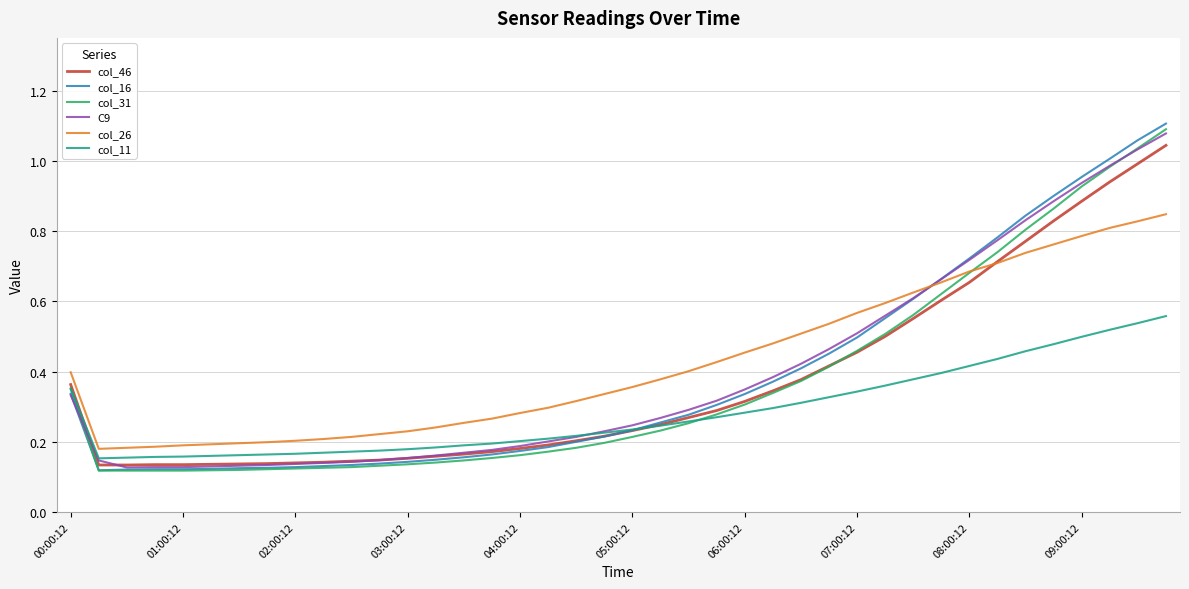

Which series has the widest spread of values?

col_16